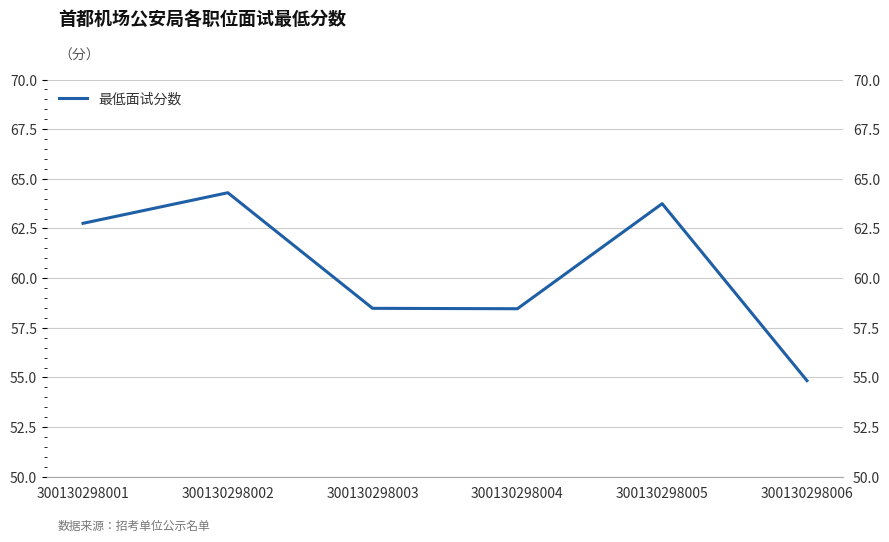

What is the change in value from 300130298001 to 300130298003?

-4.3